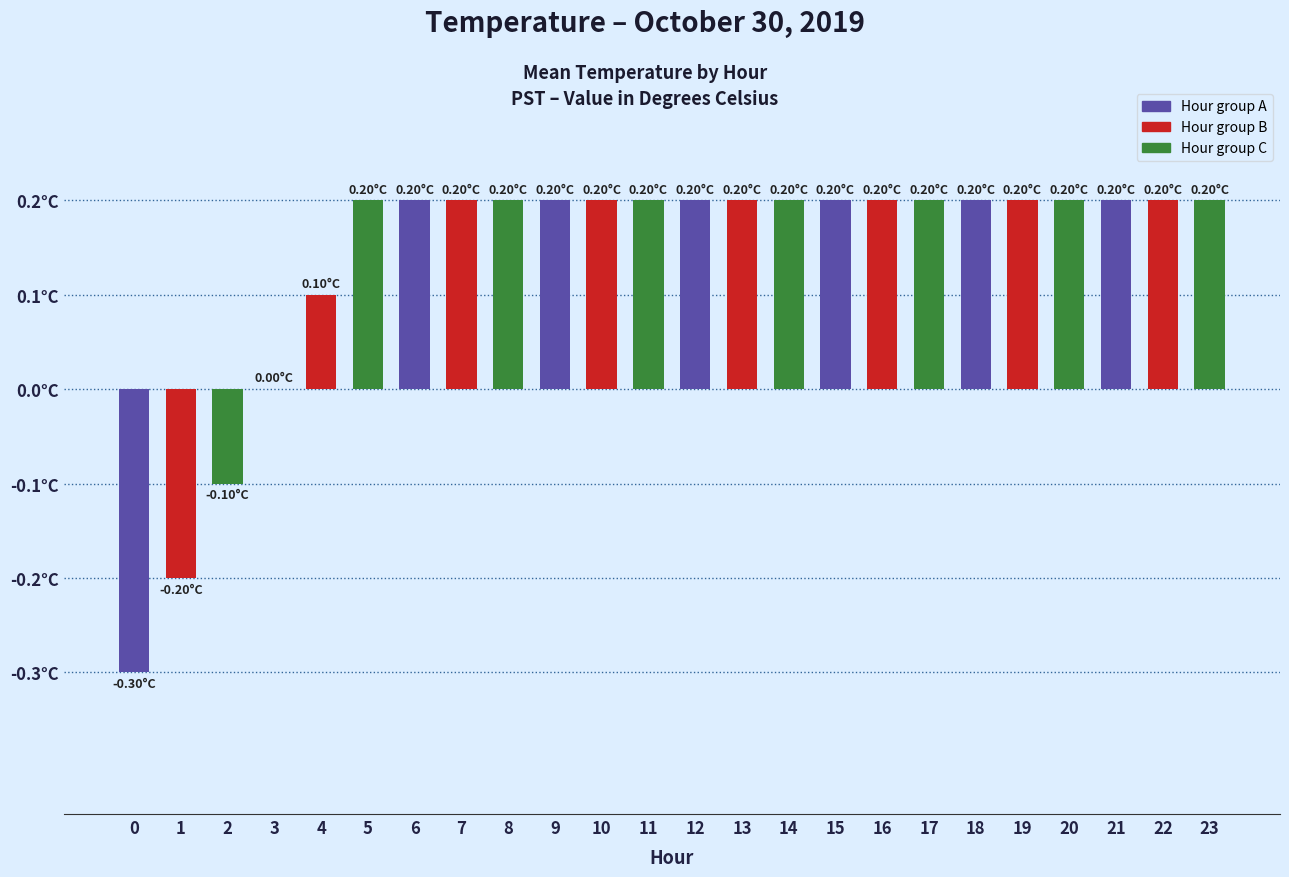

True or false: the data shows 0.3 at 21.

False